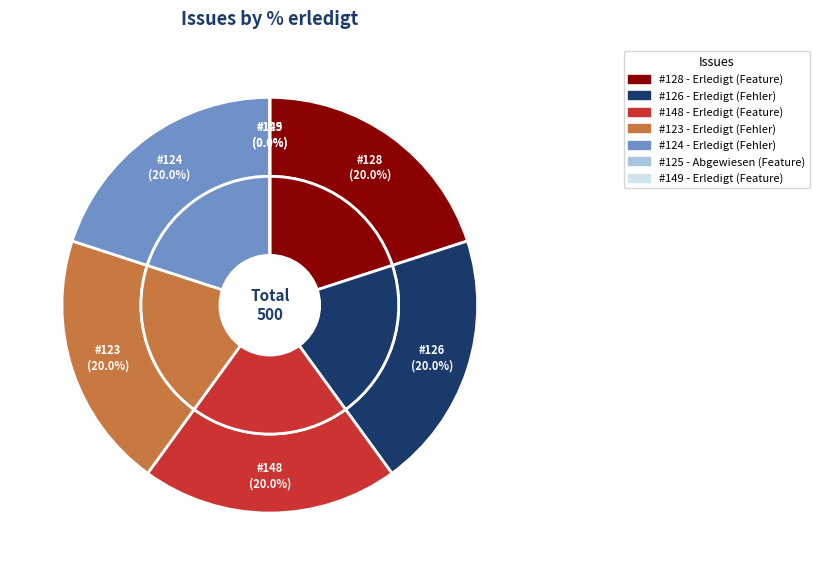

How many segments does this pie chart have?

7